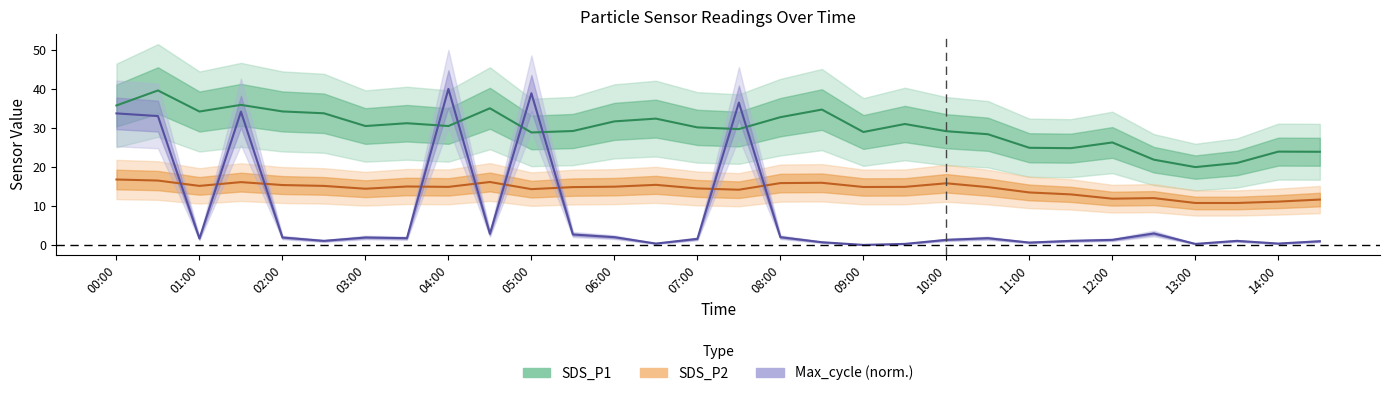

Where is SDS_P2 nearest to the value 13?

23